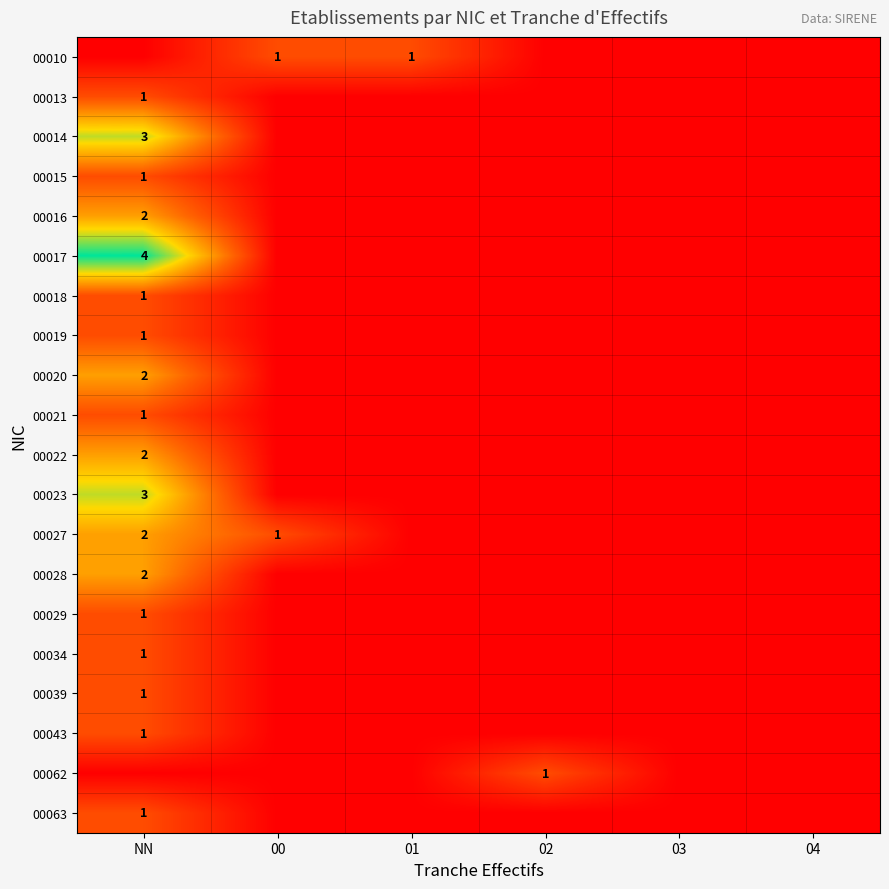

Rank the series at NN from highest to lowest value.

00017, 00014, 00023, 00016, 00020, 00022, 00027, 00028, 00013, 00015, 00018, 00019, 00021, 00029, 00034, 00039, 00043, 00063, 00010, 00062